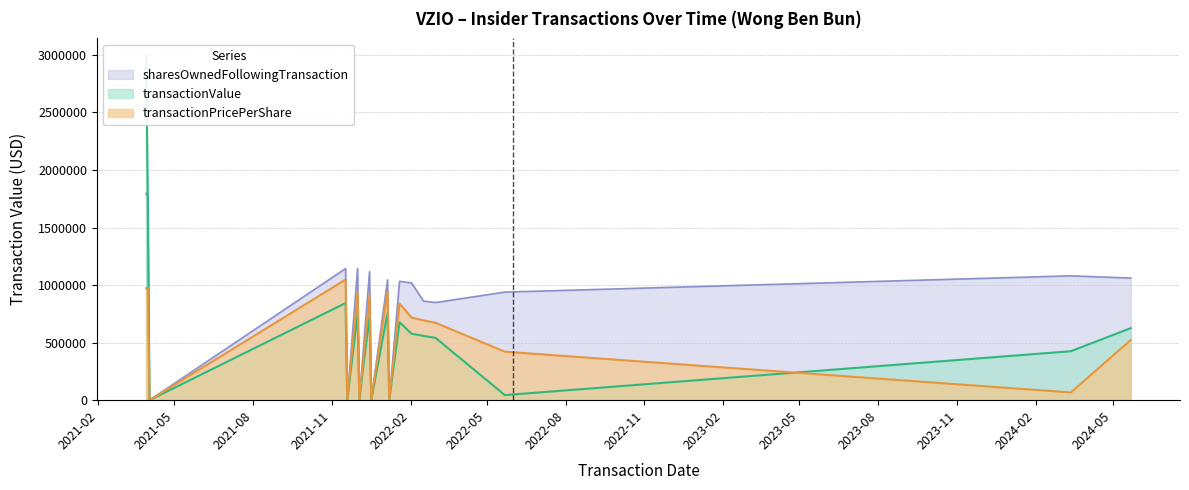

Is the value of transactionValue at 2024-03-13 greater than the value of sharesOwnedFollowingTransaction at 2022-03-02?

No